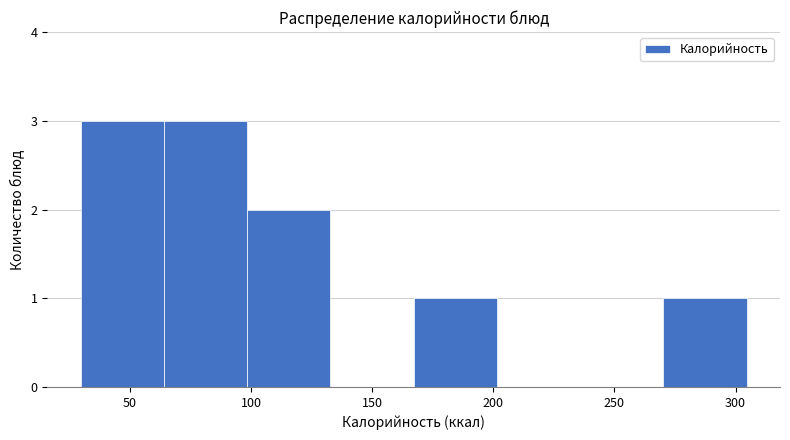

Reading left to right, list every bar in this chart as the range it spans on the x-axis followed by its height. Neither the bar edges nor the heights are printed on the chart, so give them approximately, as read against the axes.

30 to 65: 3
65 to 100: 3
100 to 135: 2
135 to 165: 0
165 to 200: 1
200 to 235: 0
235 to 270: 0
270 to 305: 1